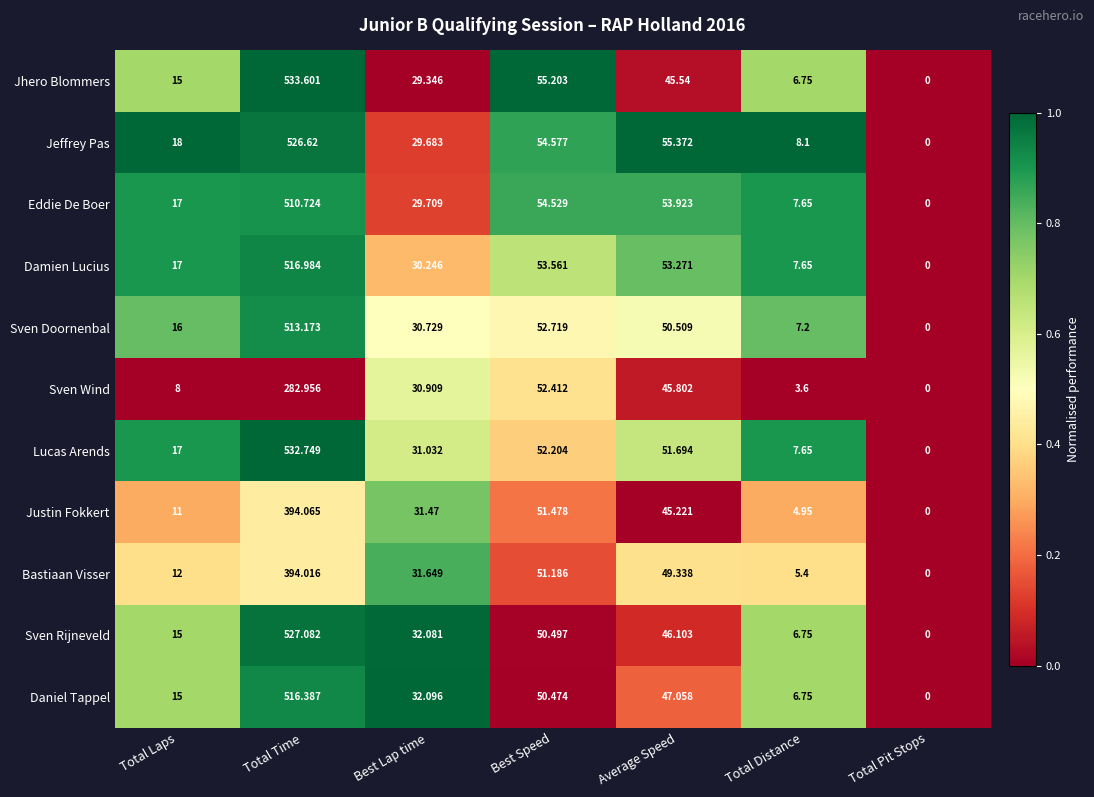

At which label does Damien Lucius first exceed 30?

Total Time